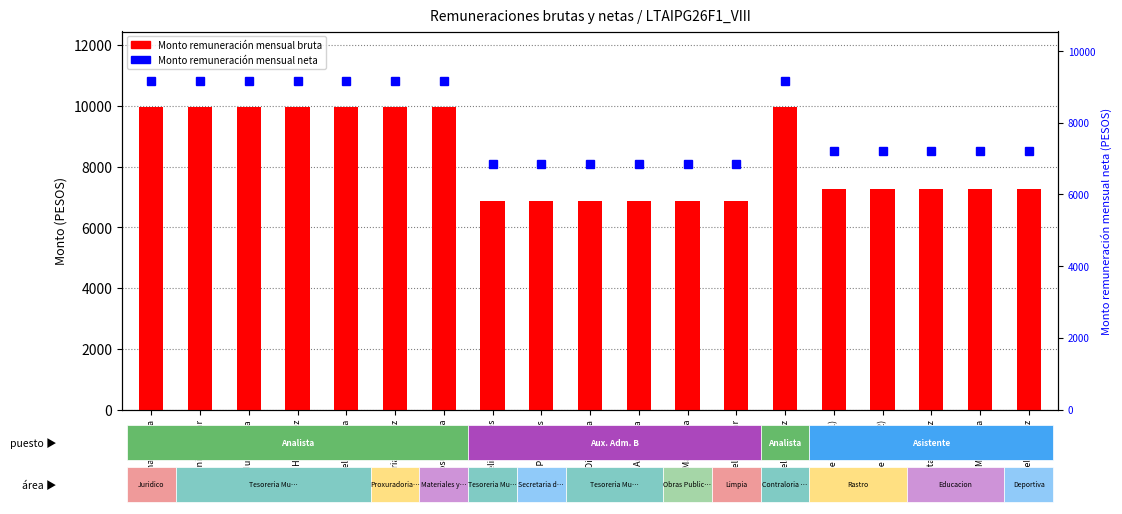

What is the label of the 3rd bar from the left?

Julia Garcia